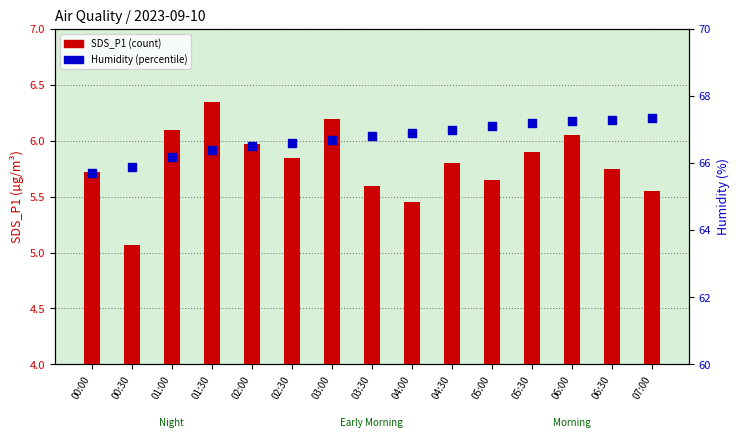

At how many categories does at least one series exceed 21?

15